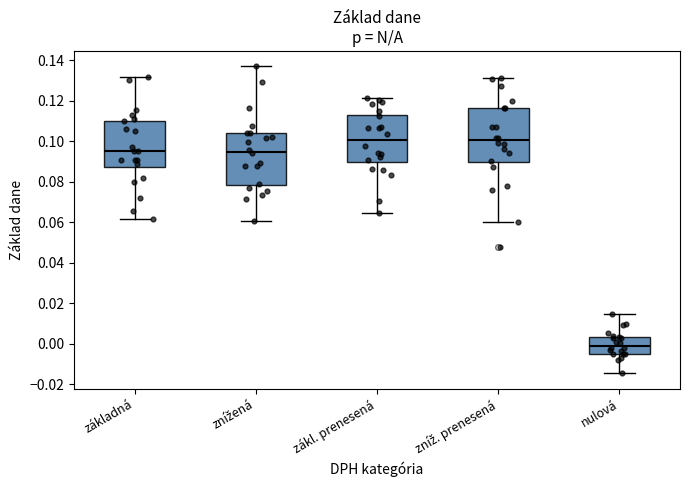

Where does the lower whisker of the box for základná end on the y-axis? The values are not printed on the chart, so give them approximately, as read against the axis.

0.062